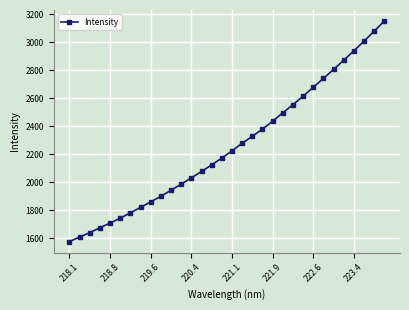

What is the value of the 8th point from the left?

1821.3